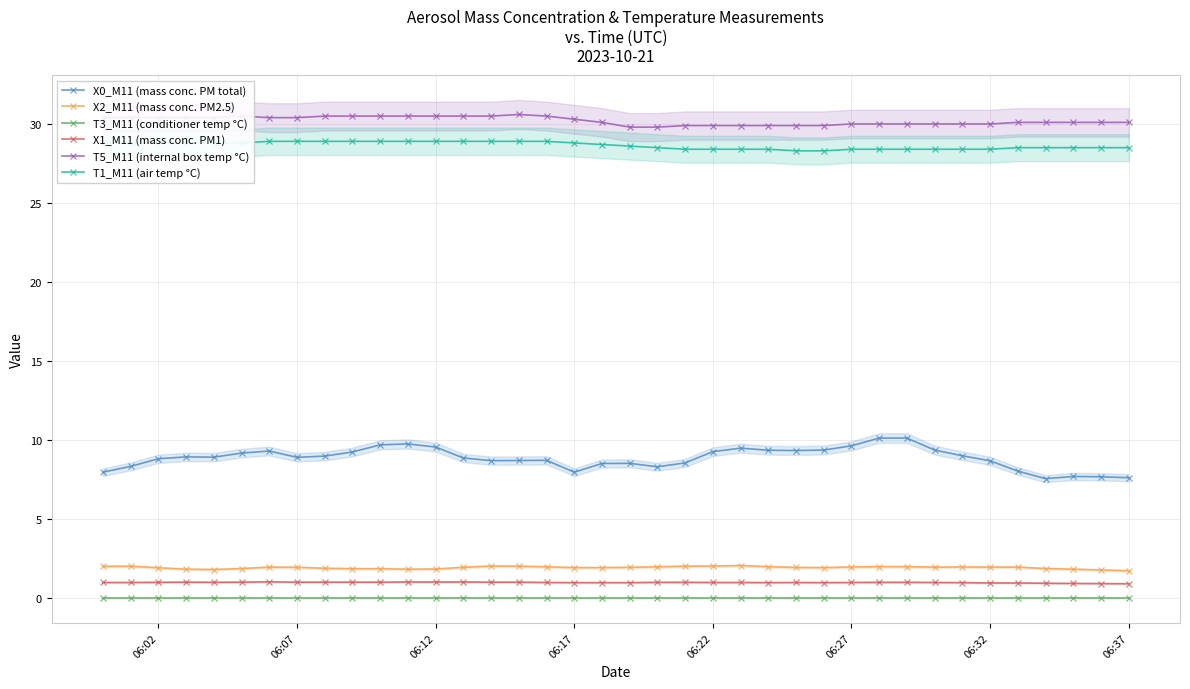

True or false: T1_M11 (air temp °C) and T3_M11 (conditioner temp °C) intersect in this chart.

False